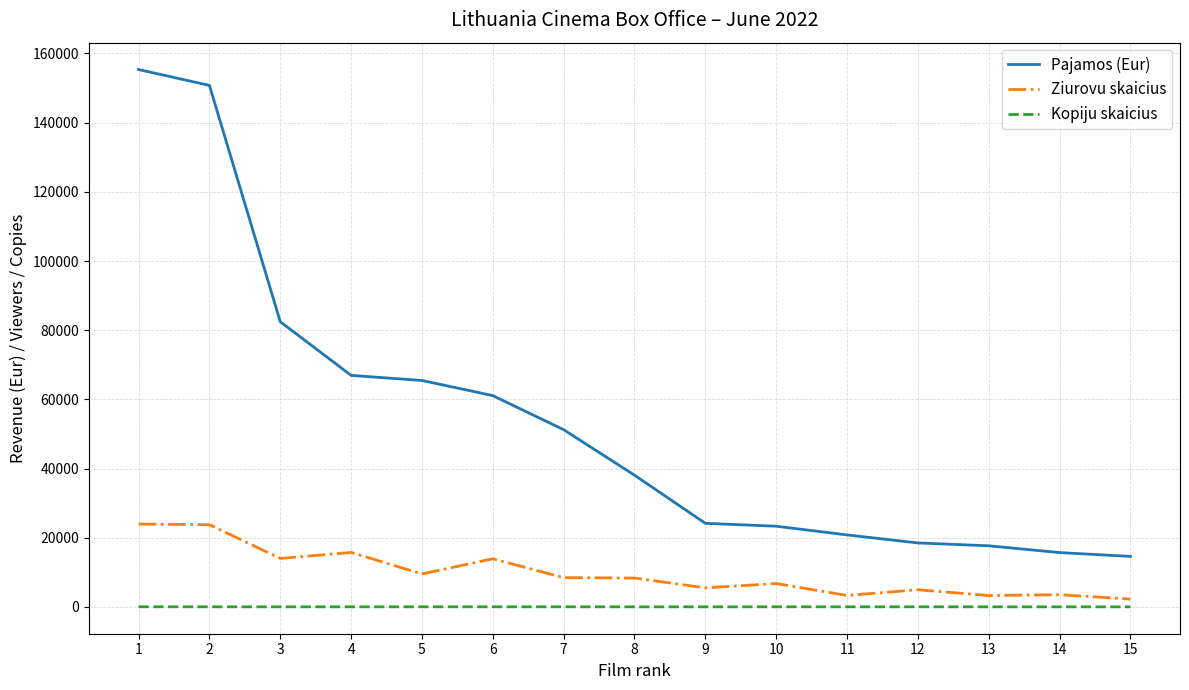

Which series has the largest range (max minus min)?

Pajamos (Eur)